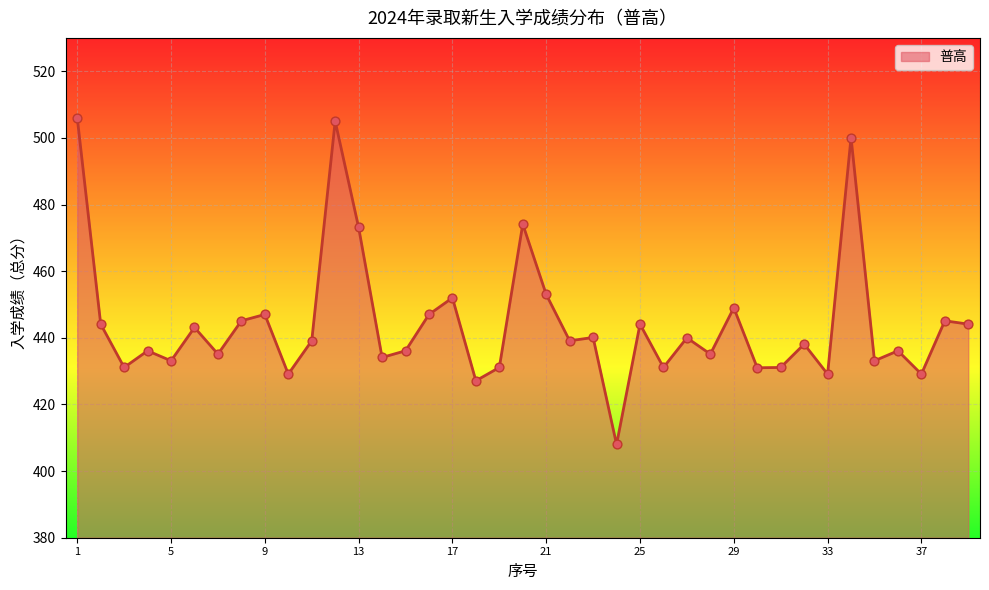

What is the difference between the maximum and minimum values?

98.0